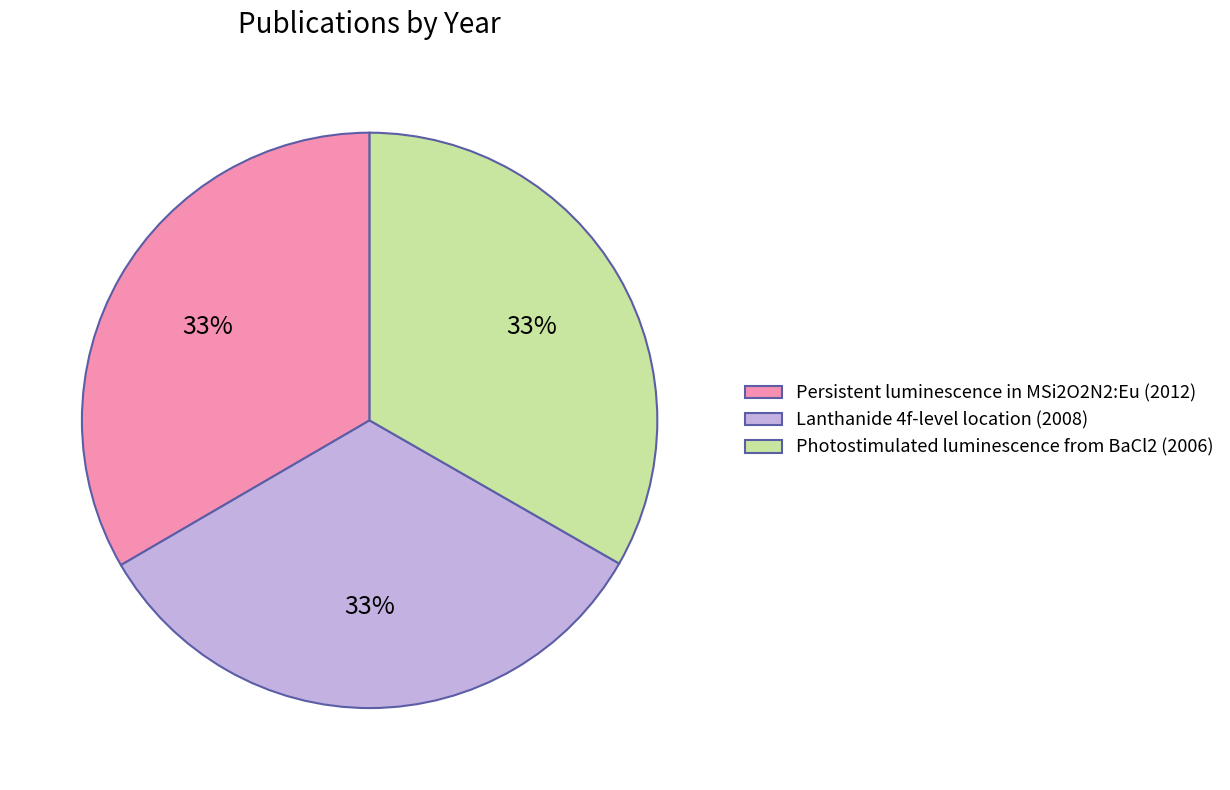

Approximately how many times larger is the value at Photostimulated luminescence from BaCl2 (2006) compared to Persistent luminescence in MSi2O2N2:Eu (2012)?

1.0